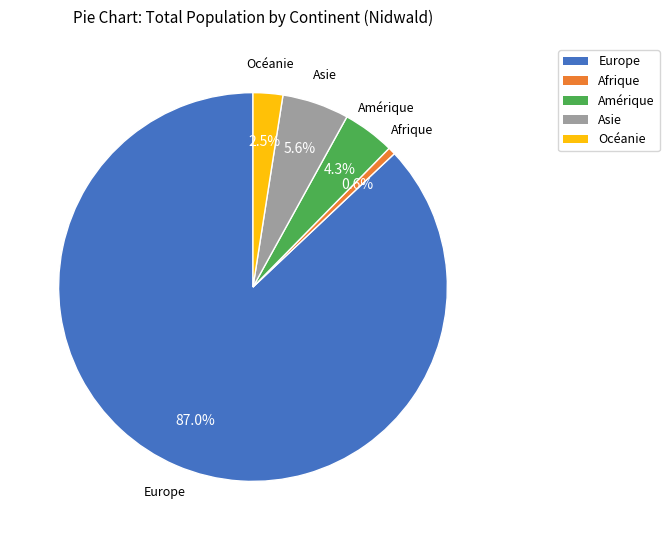

Between Amérique and Océanie, which is larger?

Amérique